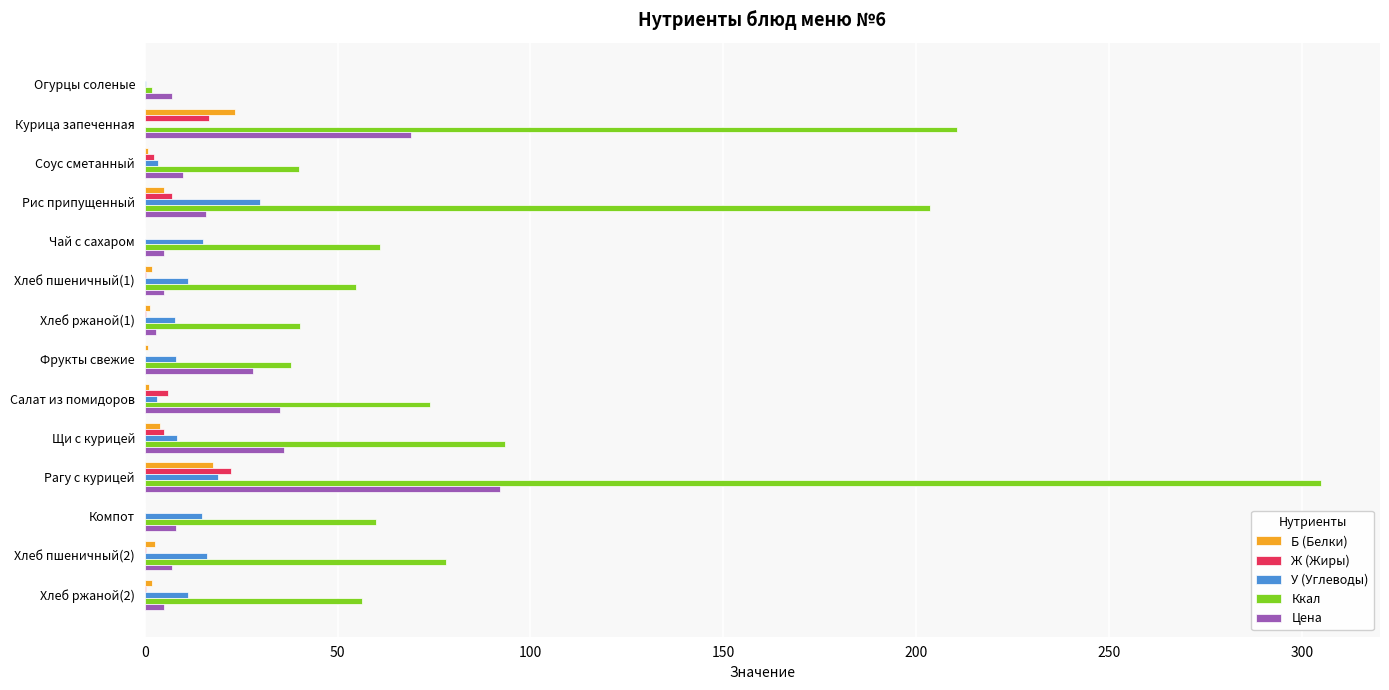

Between Огурцы соленые and Хлеб ржаной(1), which series saw the biggest shift?

Ккал